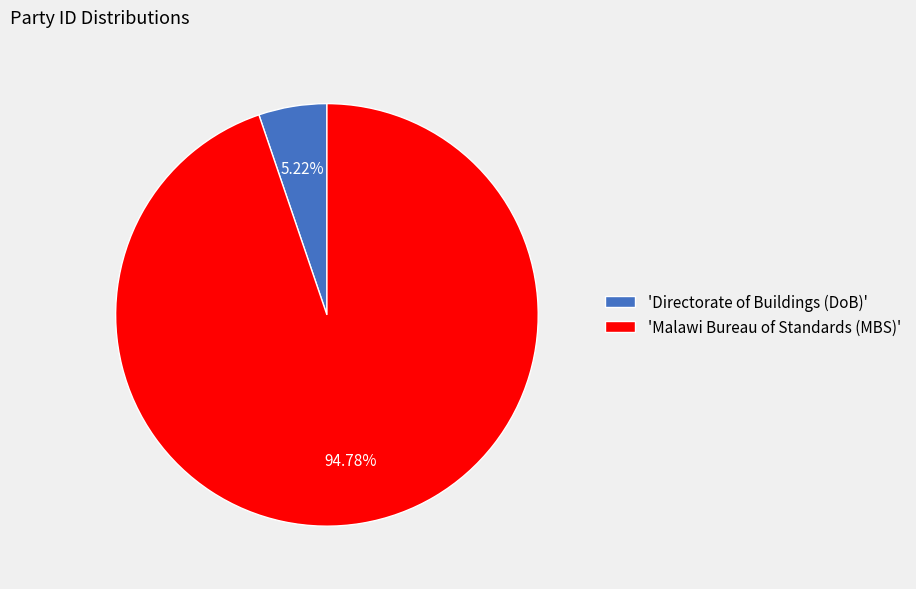

Is there a majority slice in this chart?

Yes